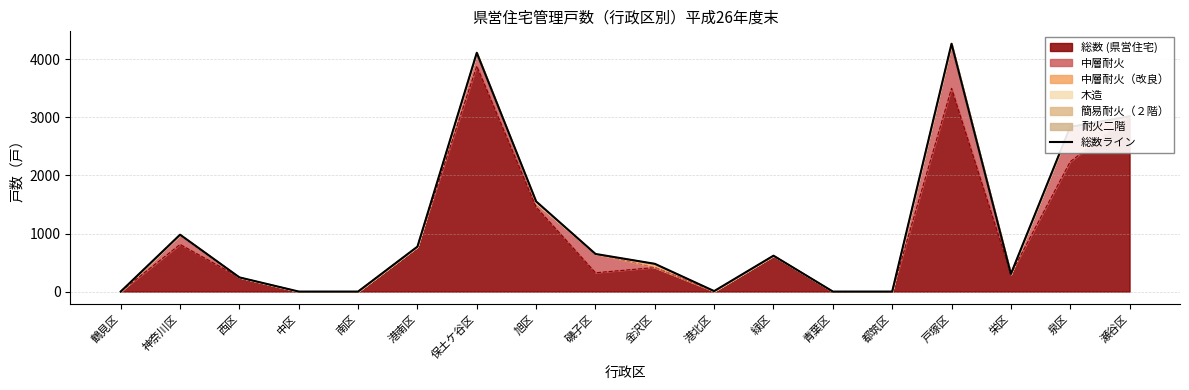

List the labels in order of value, largest first.

戸塚区, 保土ケ谷区, 瀬谷区, 泉区, 旭区, 神奈川区, 港南区, 磯子区, 緑区, 金沢区, 栄区, 西区, 港北区, 鶴見区, 中区, 南区, 青葉区, 都筑区